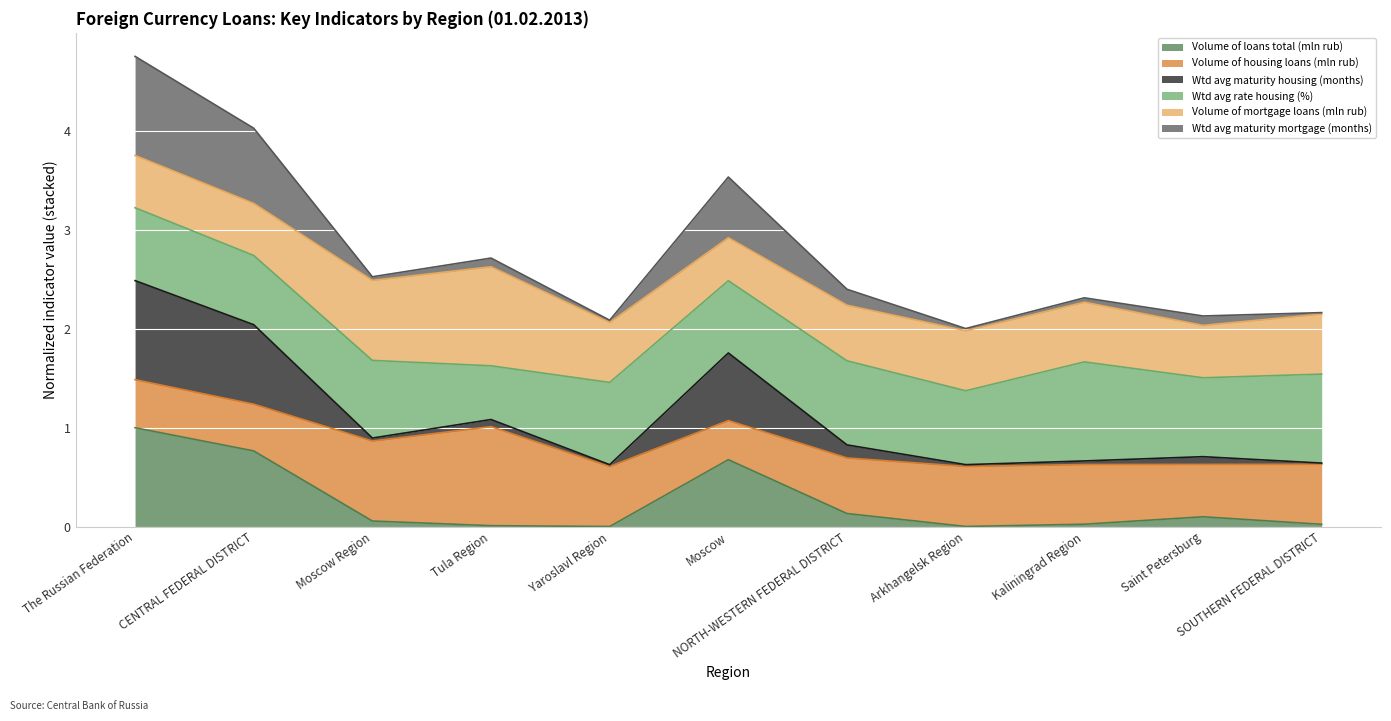

The Wtd avg maturity housing (months) series shows 2.7 at Tula Region. True or false?

False